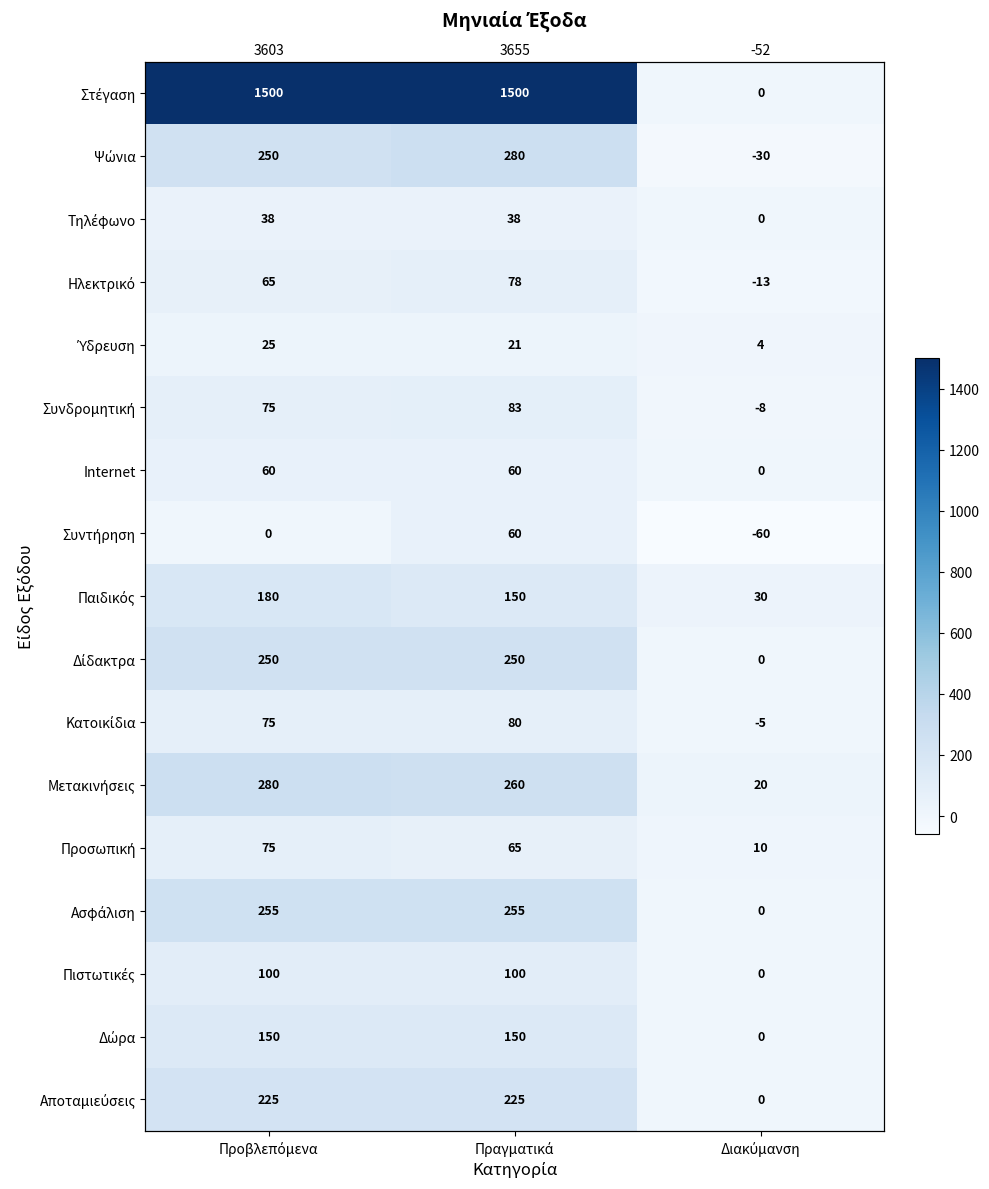

Rank the categories by Ύδρευση value from highest to lowest.

Προβλεπόμενα, Πραγματικά, Διακύμανση